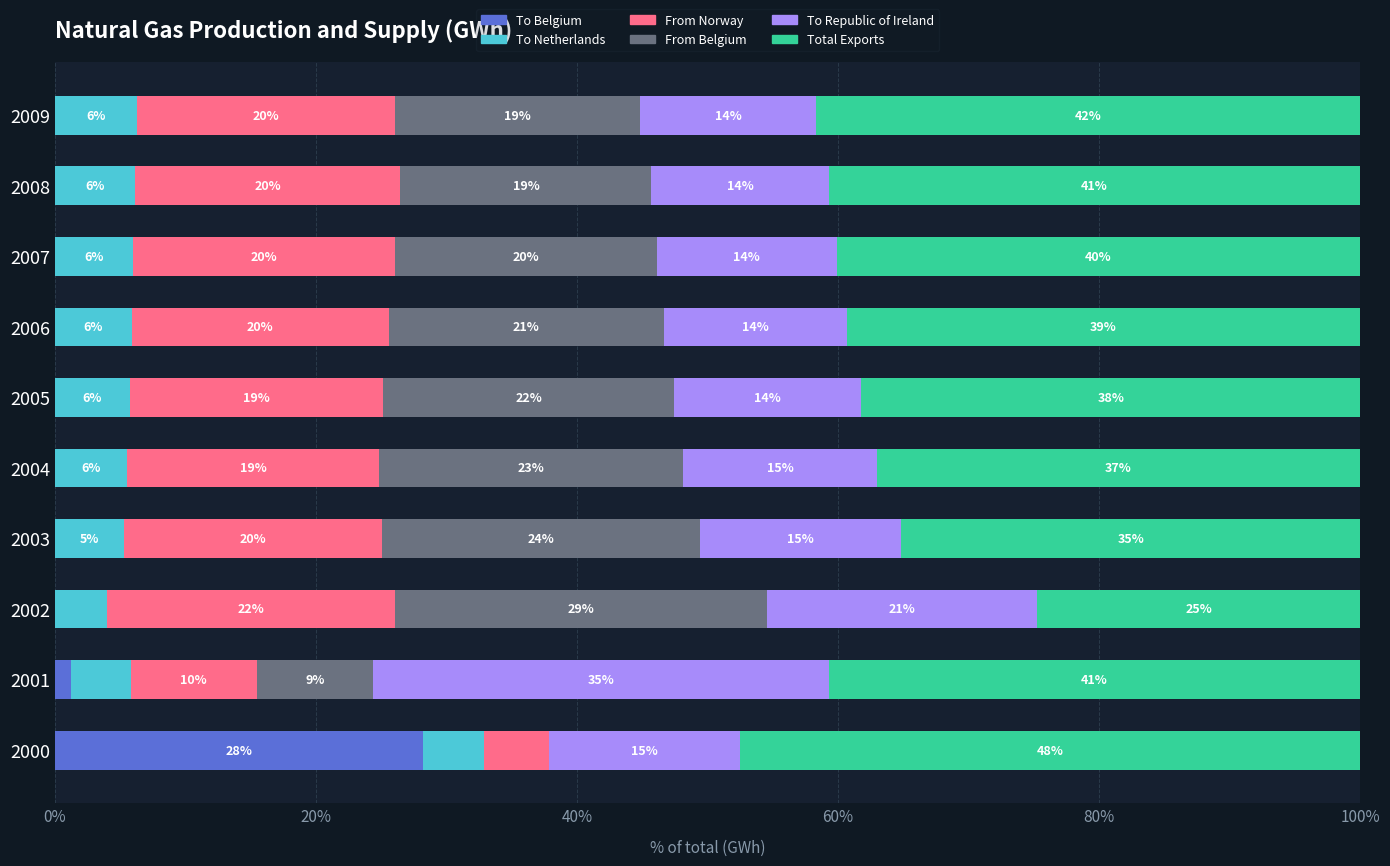

What is the total value across all series at 2004?

100.0